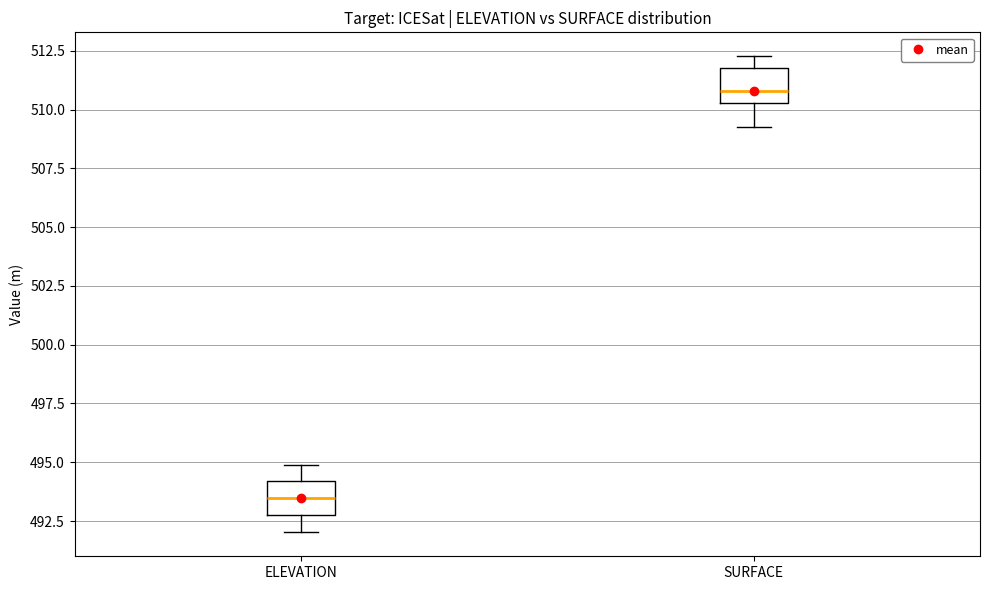

Reading left to right, transcribe this box plot: for each box, give where its median line is, the range the box spans, and where its two whiskers end, as read against the y-axis. The values are not printed on the chart, so give them approximately, as read against the axis.

ELEVATION: median 493.5, box 493.0 to 494.0, whiskers 492.0 to 495.0
SURFACE: median 511.0, box 510.5 to 512.0, whiskers 509.5 to 512.5